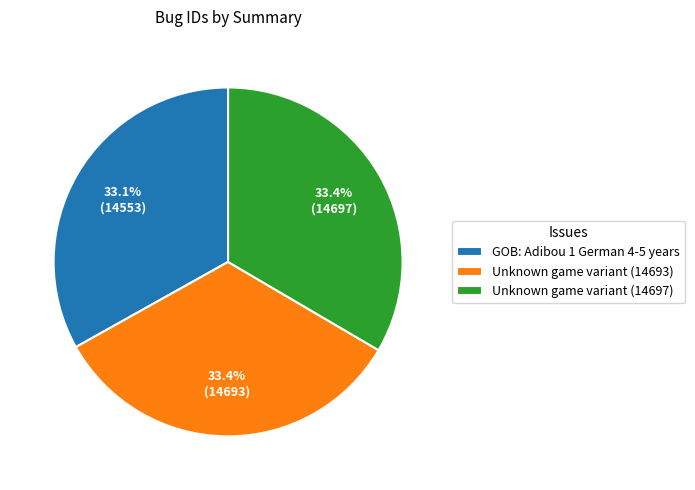

How many segments does this pie chart have?

3